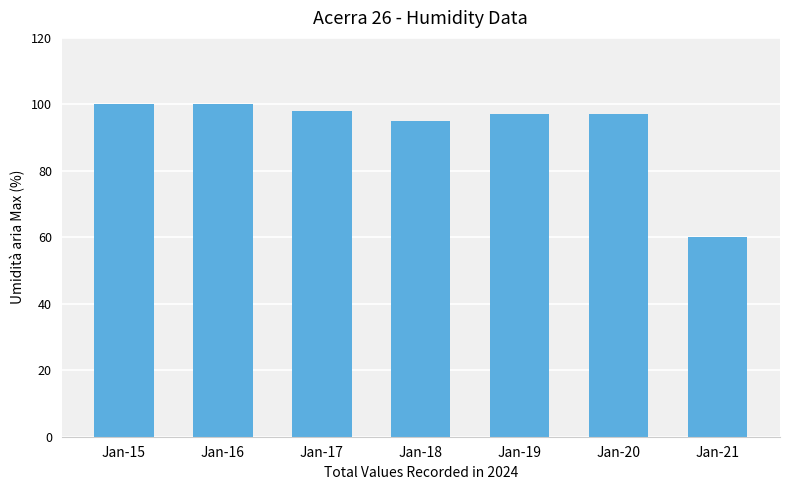

The value at Jan-17 is 35. True or false?

False